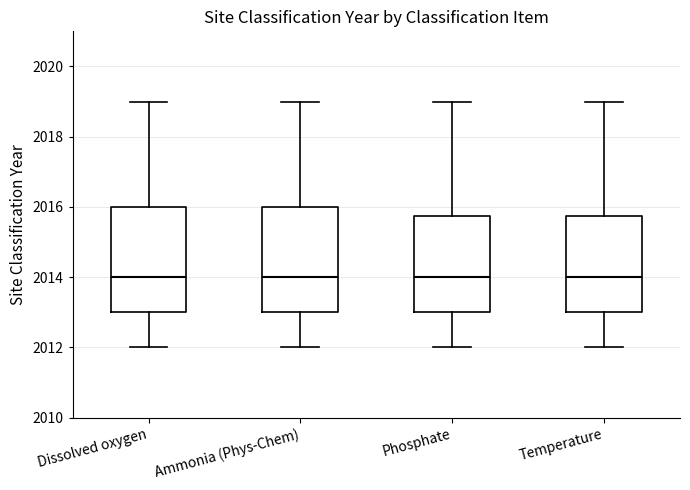

Reading left to right, transcribe this box plot: for each box, give where its median line is, the range the box spans, and where its two whiskers end, as read against the y-axis. The values are not printed on the chart, so give them approximately, as read against the axis.

Dissolved oxygen: median 2014.0, box 2013.0 to 2016.0, whiskers 2012.0 to 2019.0
Ammonia (Phys-Chem): median 2014.0, box 2013.0 to 2016.0, whiskers 2012.0 to 2019.0
Phosphate: median 2014.0, box 2013.0 to 2015.8, whiskers 2012.0 to 2019.0
Temperature: median 2014.0, box 2013.0 to 2015.8, whiskers 2012.0 to 2019.0